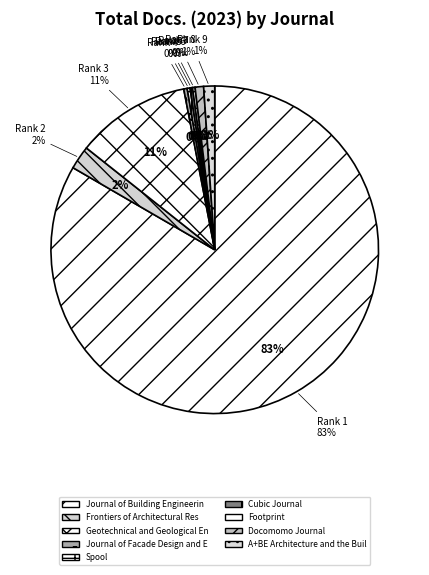

Which has a higher value, Spool or Docomomo Journal?

Docomomo Journal